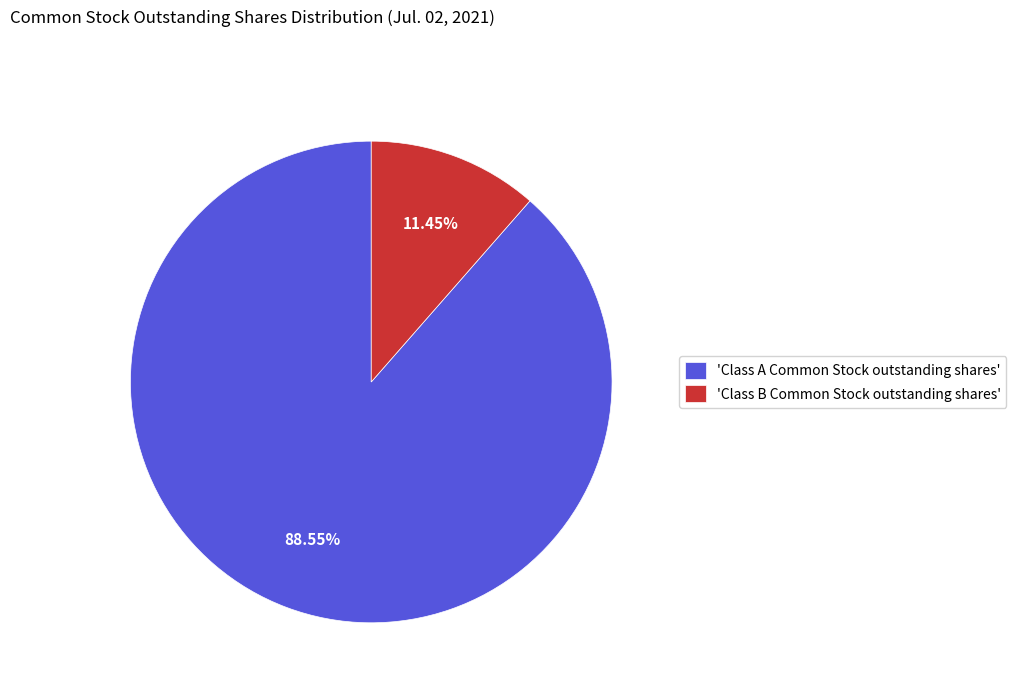

What is the majority slice?

'Class A Common Stock outstanding shares'